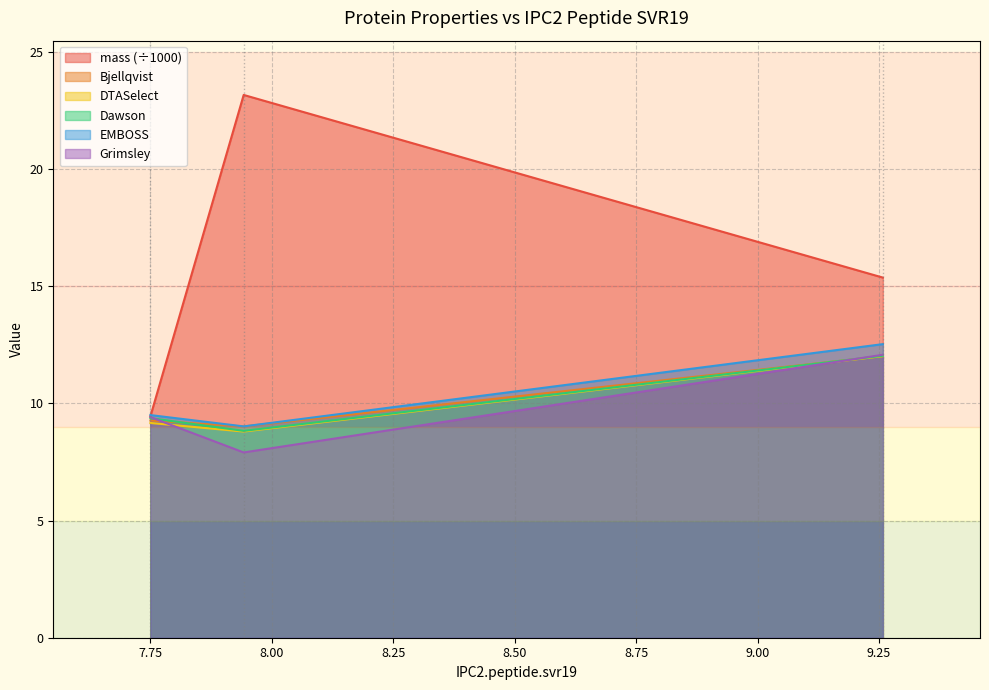

What is the difference between the maximum and minimum values in the Dawson series?

3.2